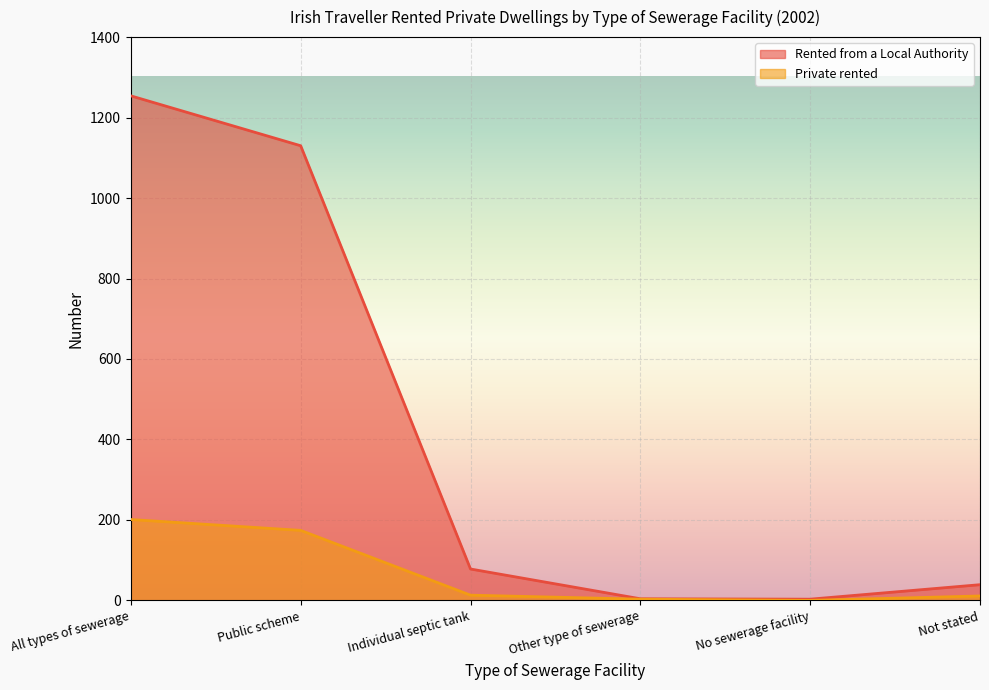

At which category does Rented from a Local Authority reach its first local valley?

No sewerage facility